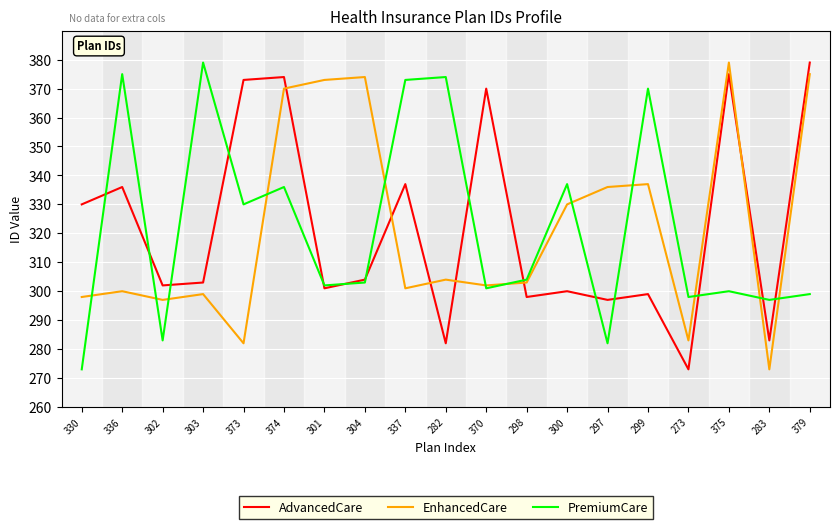

At which category is the sum across all series the highest?

374